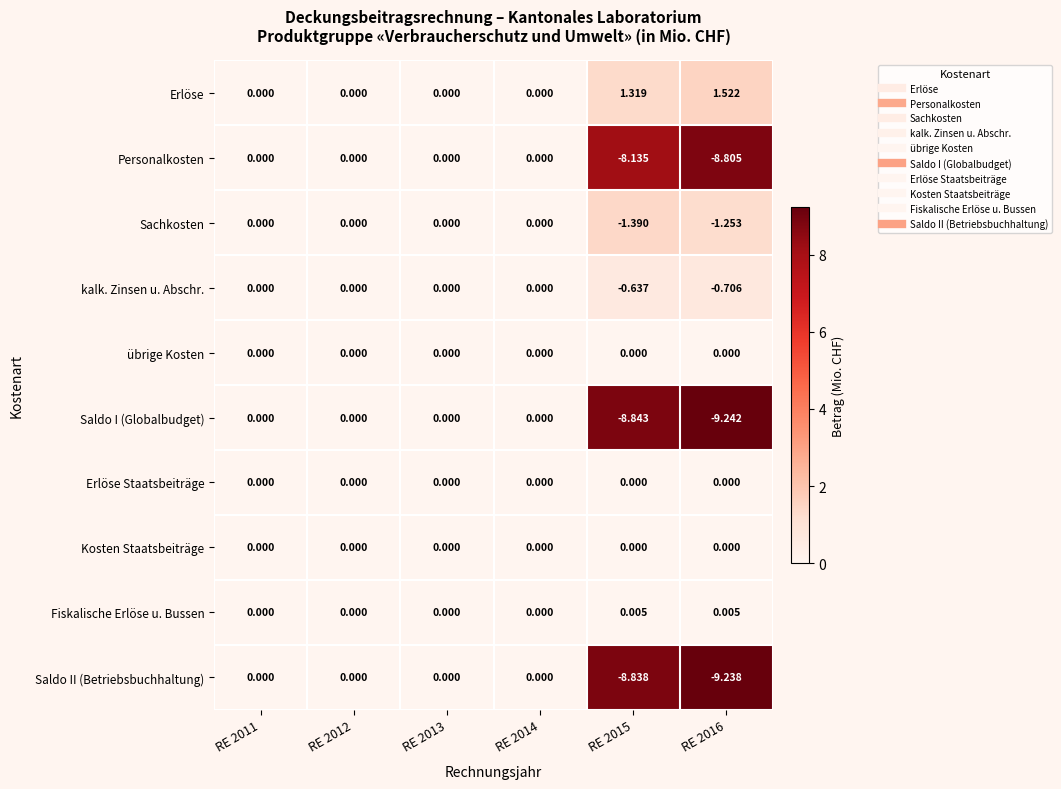

Which series has the widest spread of values?

Saldo I (Globalbudget)